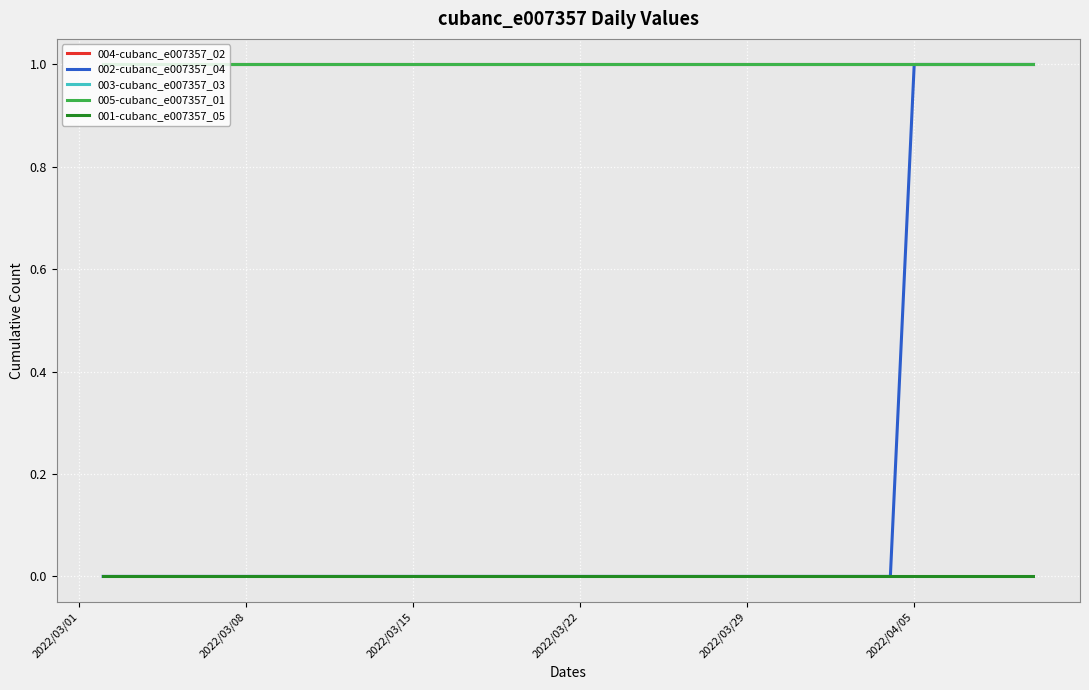

Does the chart have visible grid lines?

Yes